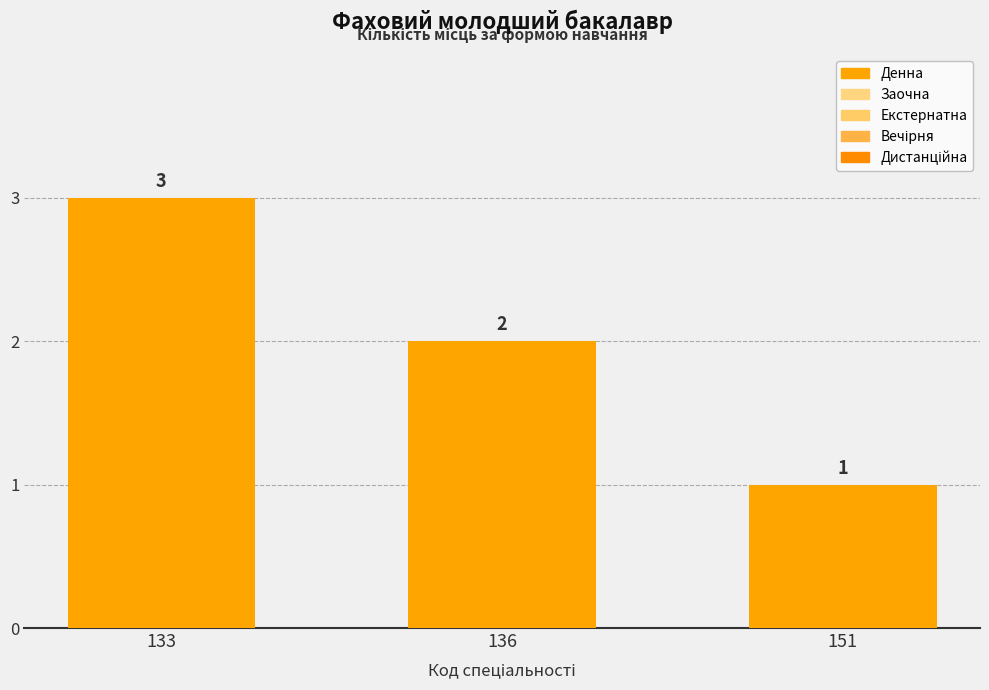

Does the chart contain any negative values?

No